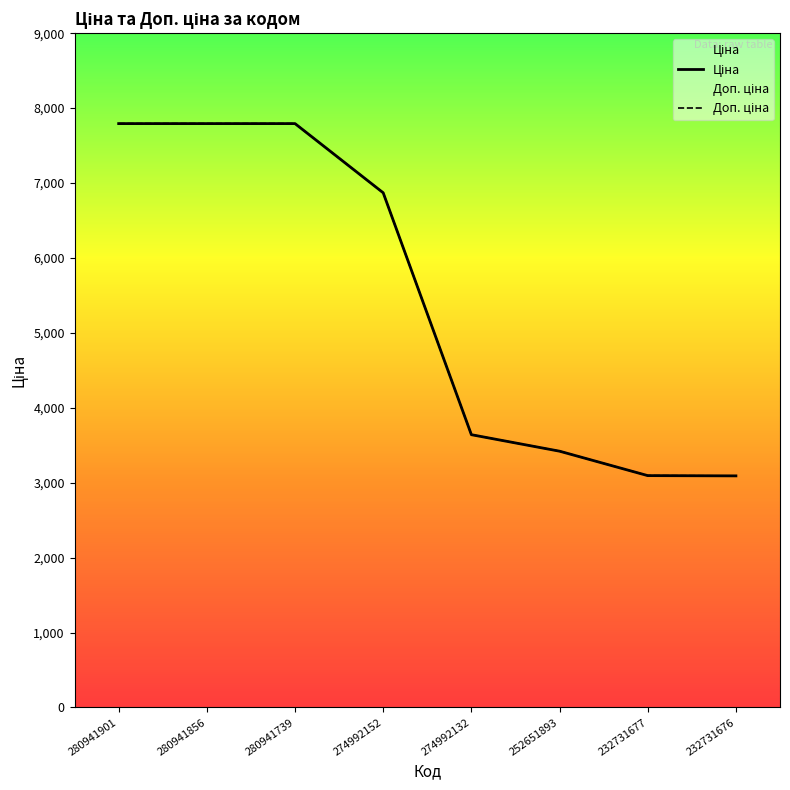

Reading left to right, what are all the values shown in this chart?

Ціна: 280941901=7792.9	280941856=7792.9	280941739=7792.9	274992152=6869.4	274992132=3640.8	252651893=3420.6	232731677=3094.7	232731676=3091.2
Доп. ціна: 280941901=7792.9	280941856=7792.9	280941739=7792.9	274992152=6869.4	274992132=3641.0	252651893=3421.0	232731677=3095.0	232731676=3091.0